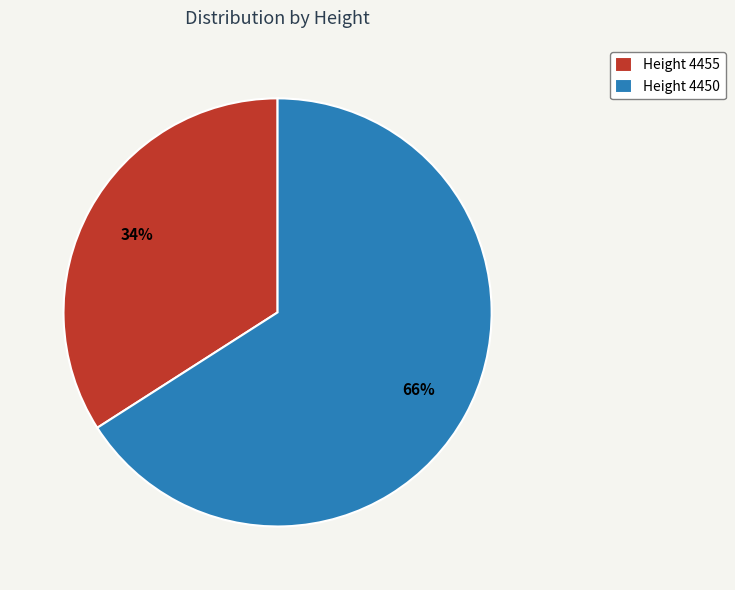

Do Height 4455 and Height 4450 together represent more than half of the pie?

Yes